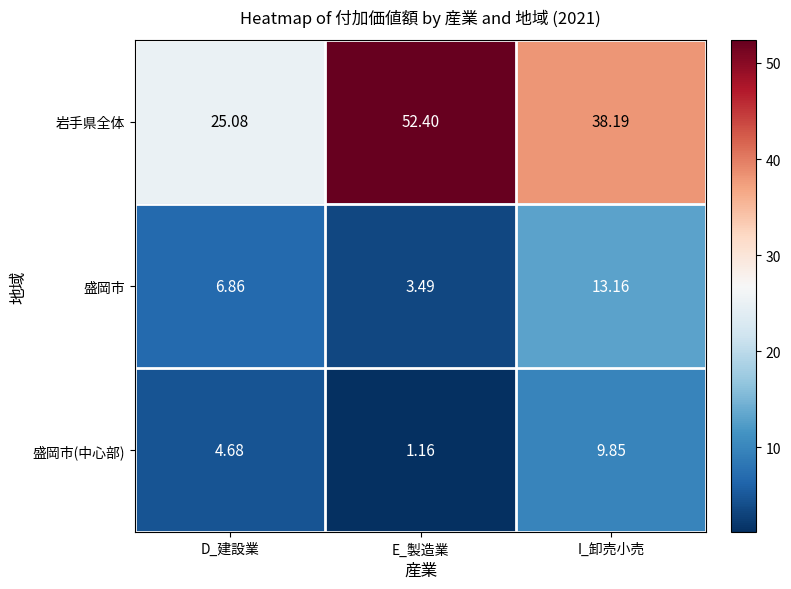

Rank the series by their maximum value, from highest to lowest.

岩手県全体, 盛岡市, 盛岡市(中心部)